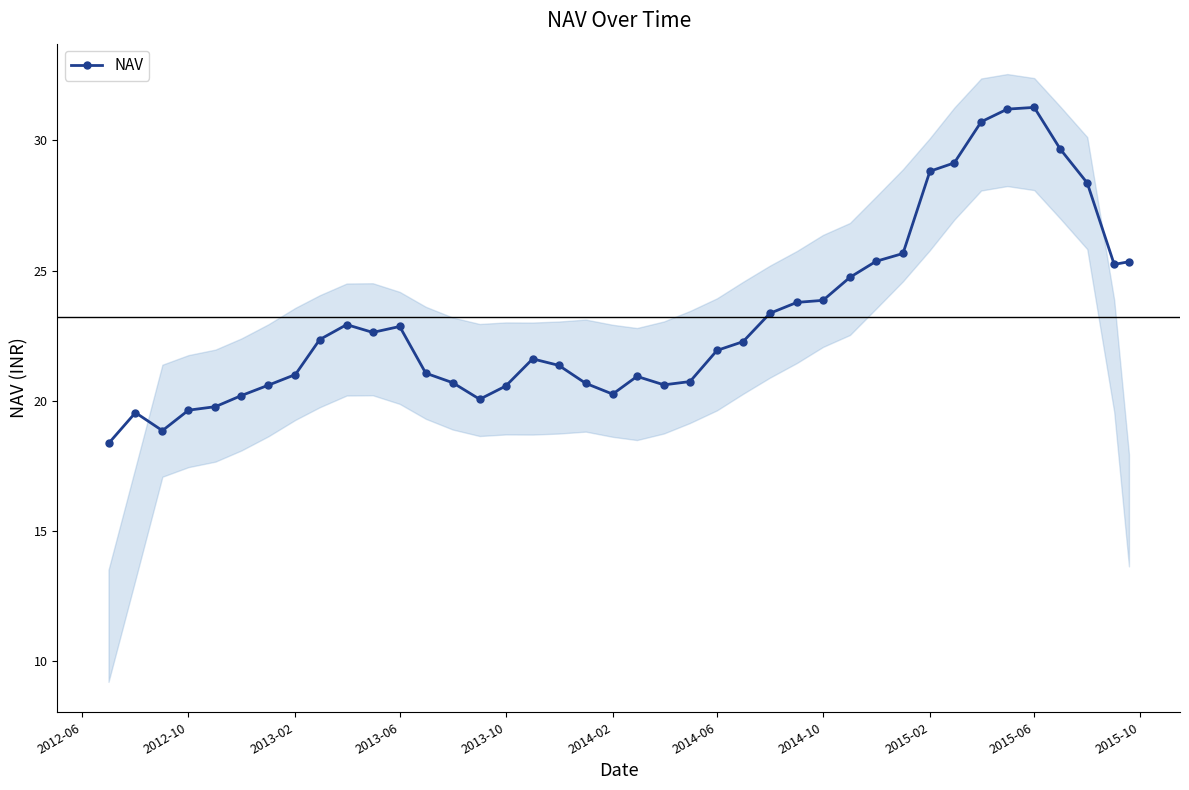

What is the maximum value for NAV?

31.3